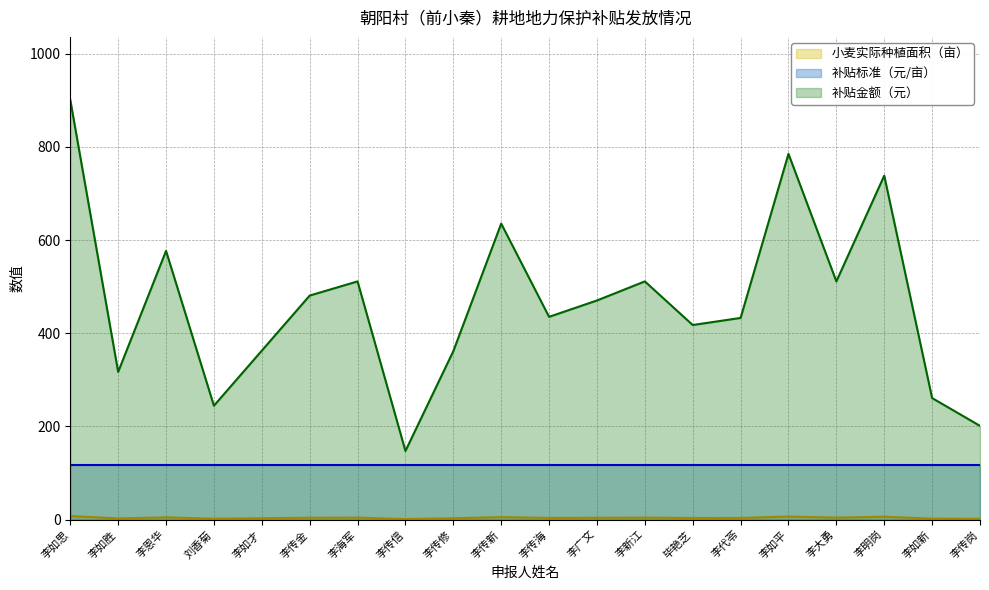

The 小麦实际种植面积（亩） series shows 4.4 at 李海军. True or false?

True